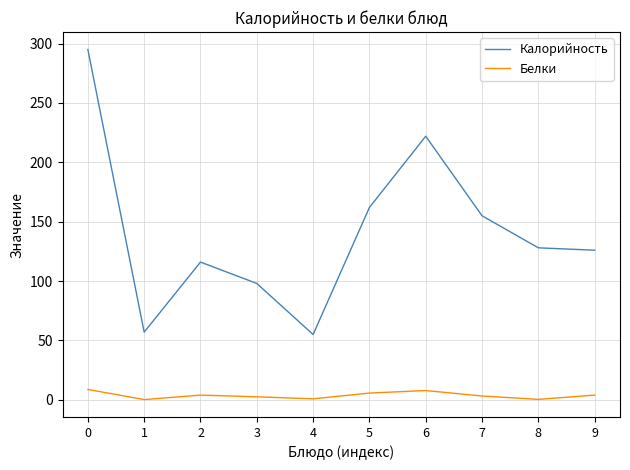

Where is the first local minimum for Калорийность?

1